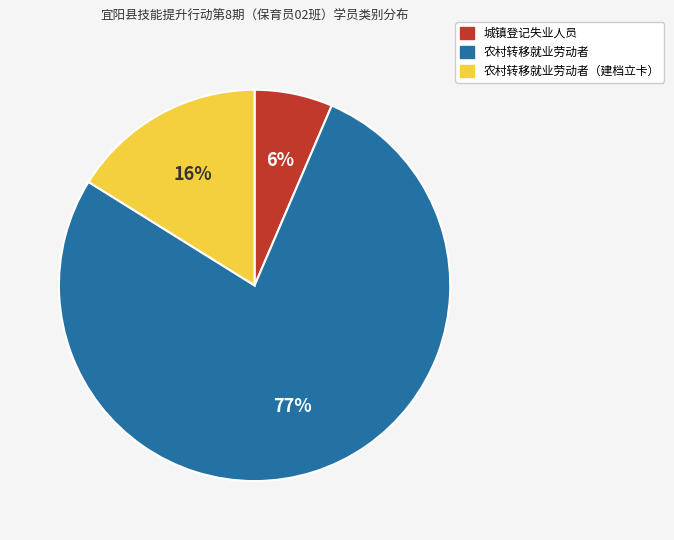

How many slices are in this pie chart?

3